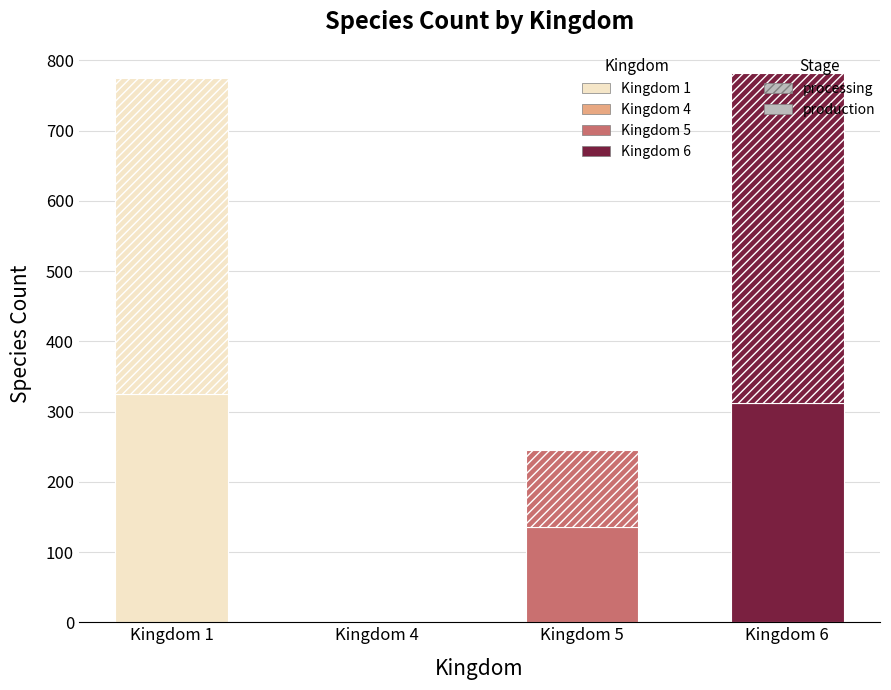

Is it true that 6 equals 339 at 5?

False